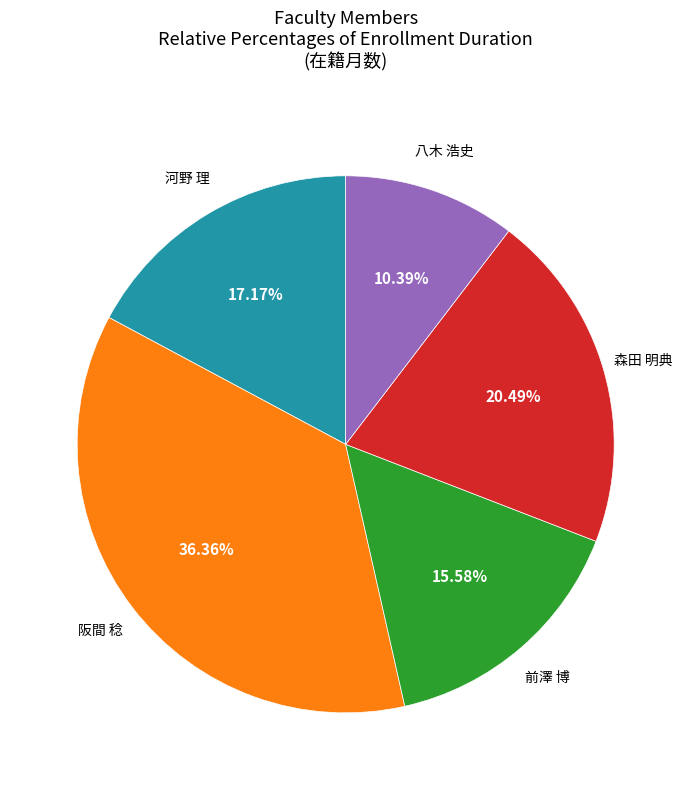

Is there a majority slice in this chart?

No